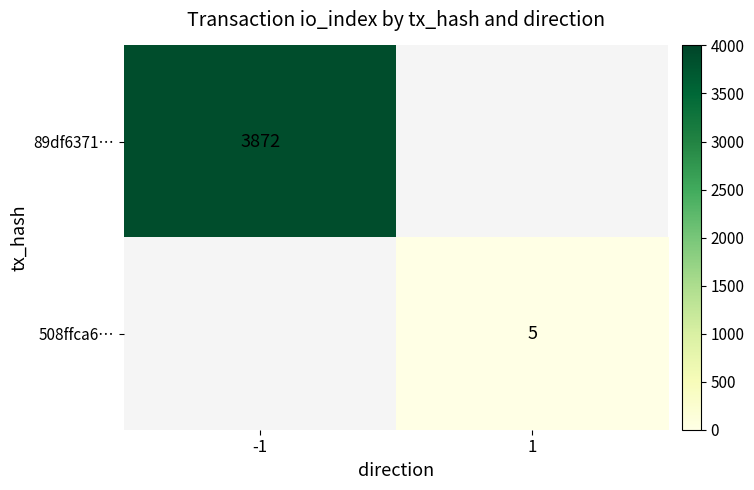

The value of 89df6371… at -1 is 3872. True or false?

True